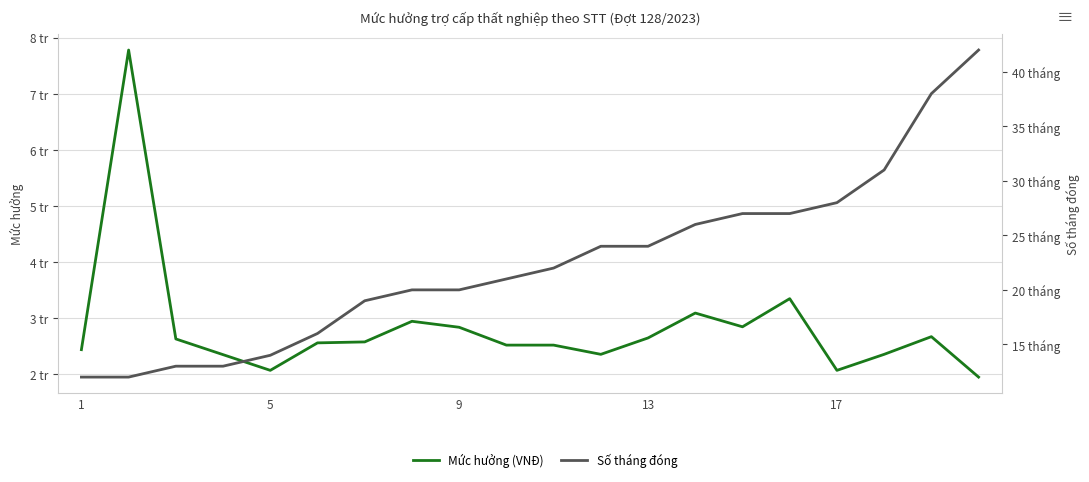

True or false: Mức hưởng (VNĐ) and Số tháng đóng intersect in this chart.

False